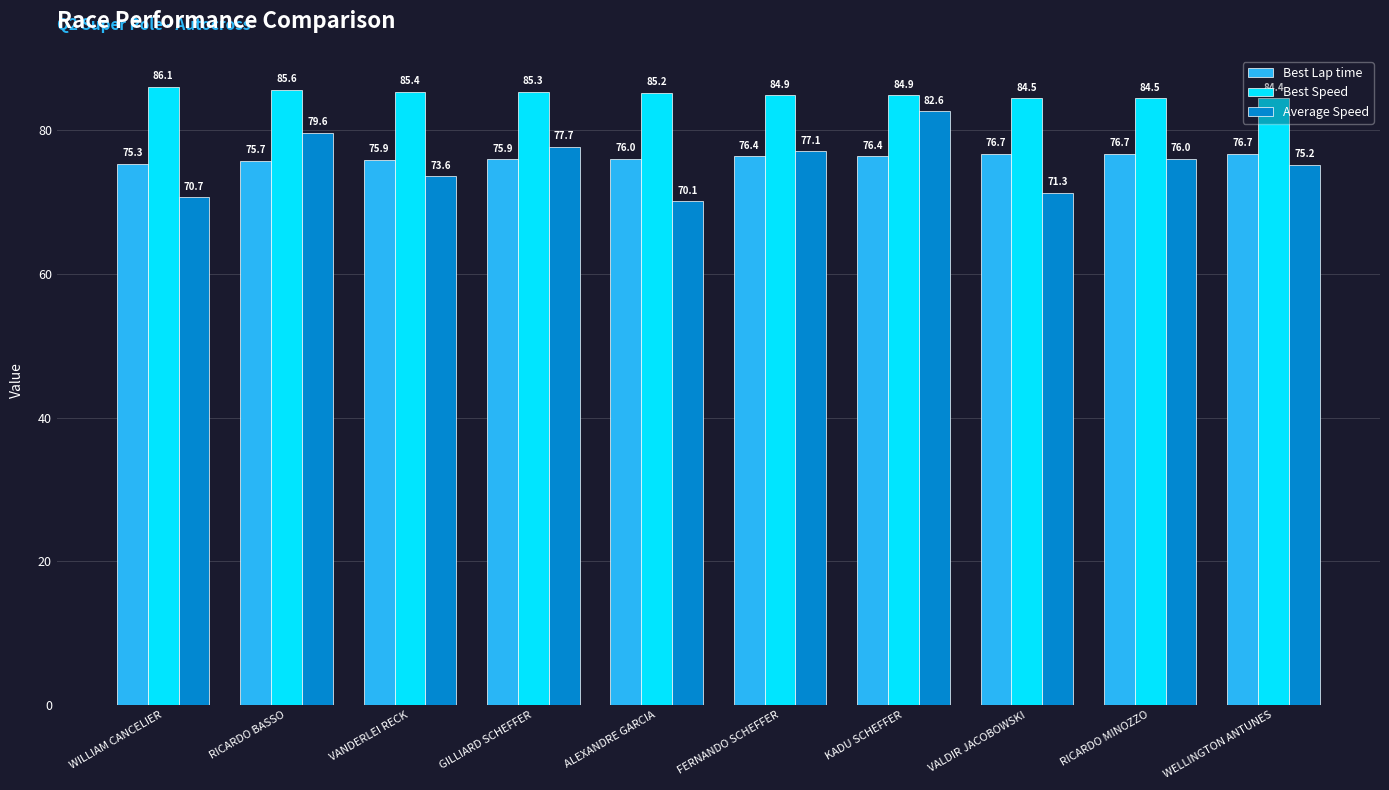

What is the difference between the maximum and minimum values in the Best Speed series?

1.6